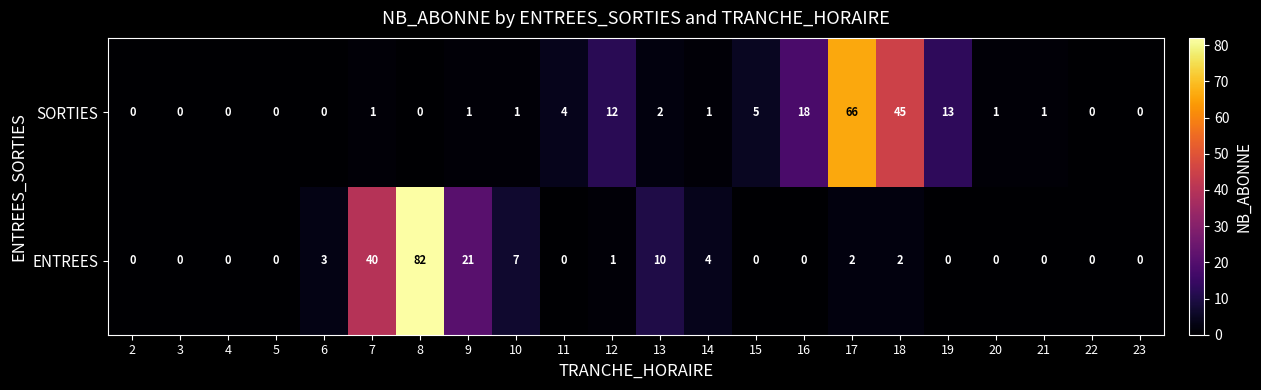

Which series changed the most between 19 and 21?

SORTIES